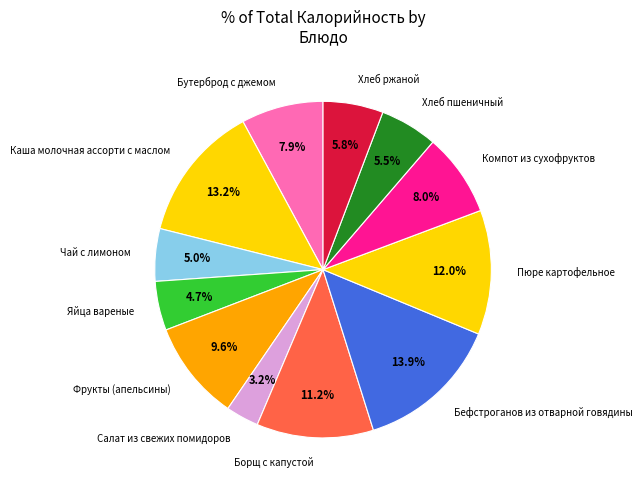

Which slice is the largest?

Бефстроганов из отварной говядины